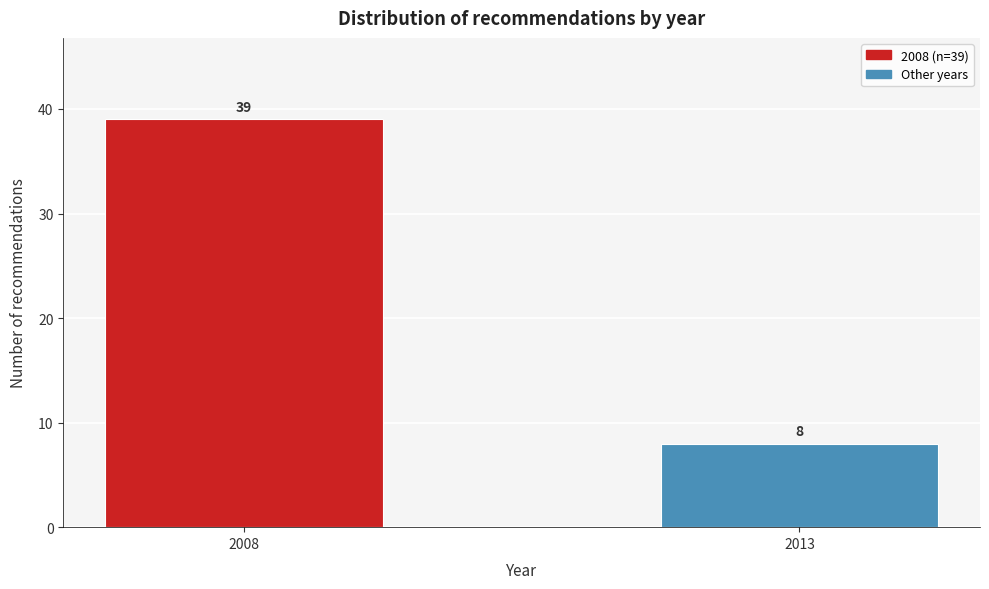

Reading left to right, list all the values displayed in this chart.

39	8